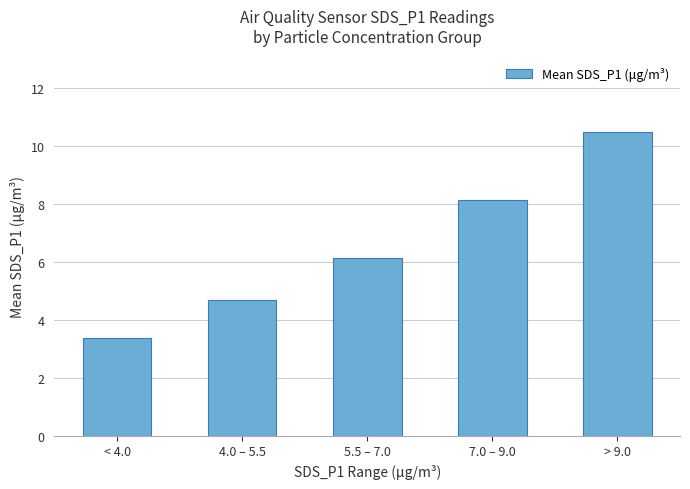

What is the value of the 5th bar from the left?

10.5